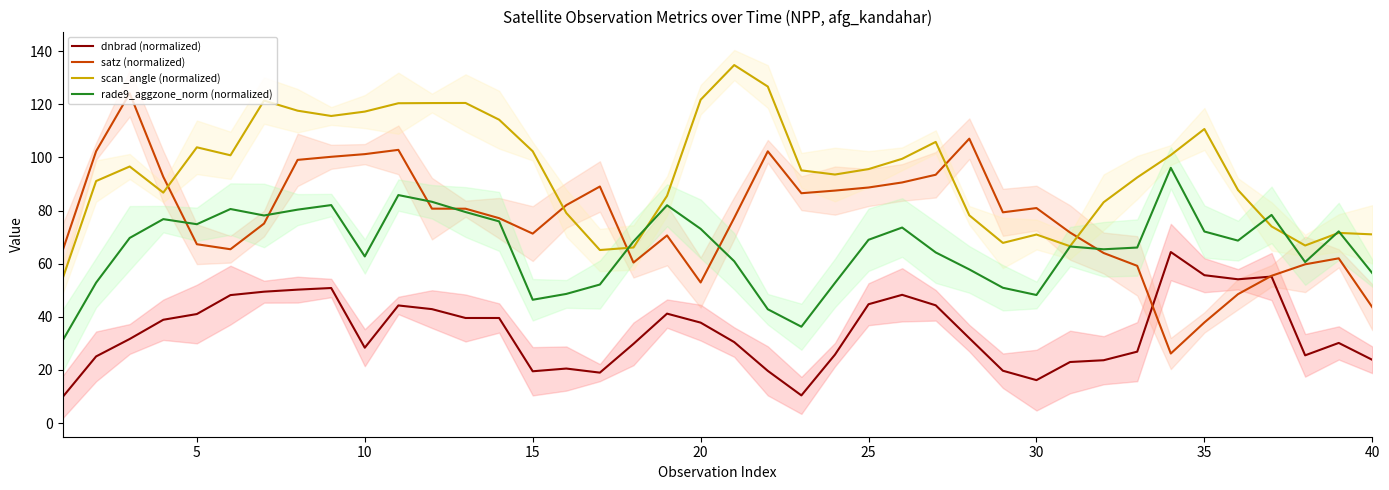

In satz (normalized), how many points are higher than both neighbors (excluding endpoints)?

8